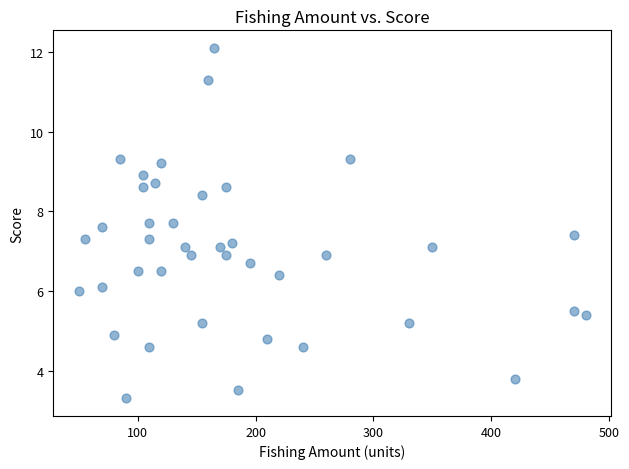

What is the range of X values (max minus min)?

430.0